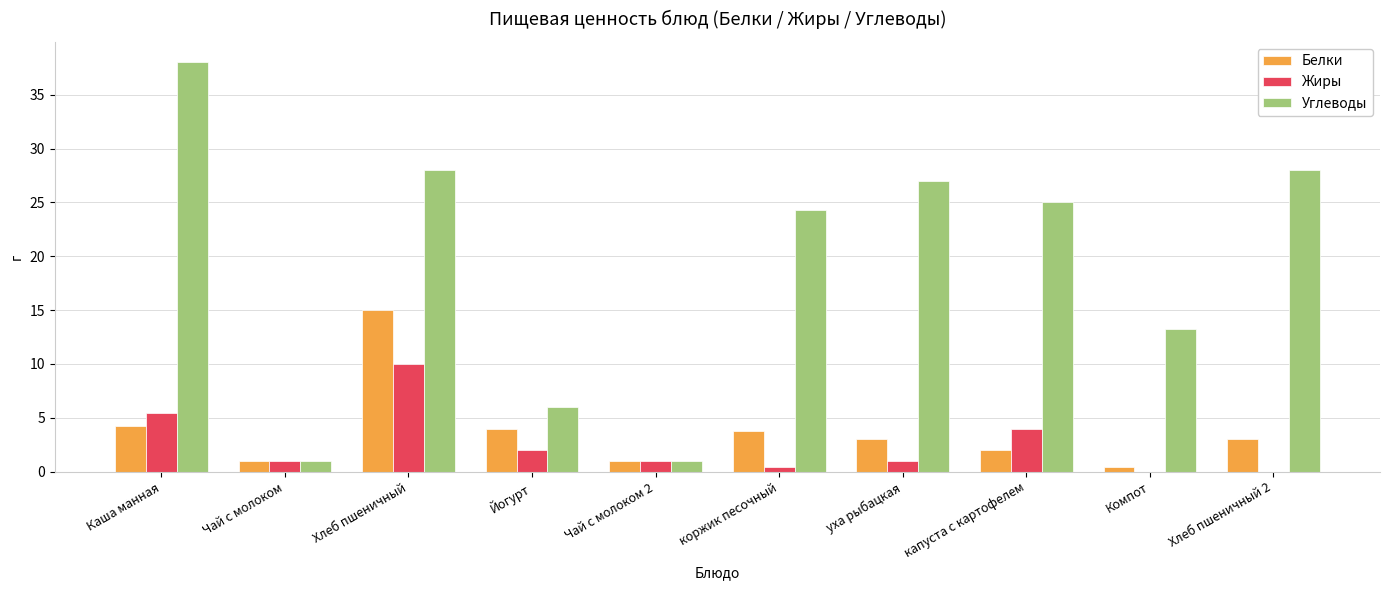

Reading right to left, transcribe all the data shown in this chart.

Белки: Хлеб пшеничный 2=3.0	Компот=0.4	капуста с картофелем=2.0	уха рыбацкая=3.0	коржик песочный=3.8	Чай с молоком 2=1.0	Йогурт=4.0	Хлеб пшеничный=15.0	Чай с молоком=1.0	Каша манная=4.2
Жиры: Хлеб пшеничный 2=0.0	Компот=0.0	капуста с картофелем=4.0	уха рыбацкая=1.0	коржик песочный=0.4	Чай с молоком 2=1.0	Йогурт=2.0	Хлеб пшеничный=10.0	Чай с молоком=1.0	Каша манная=5.4
Углеводы: Хлеб пшеничный 2=28.0	Компот=13.2	капуста с картофелем=25.0	уха рыбацкая=27.0	коржик песочный=24.3	Чай с молоком 2=1.0	Йогурт=6.0	Хлеб пшеничный=28.0	Чай с молоком=1.0	Каша манная=38.0